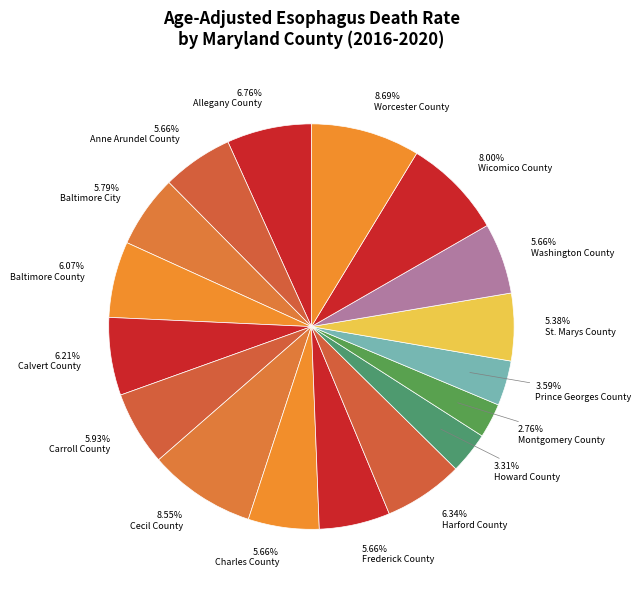

Is there any slice that represents more than half of the pie?

No